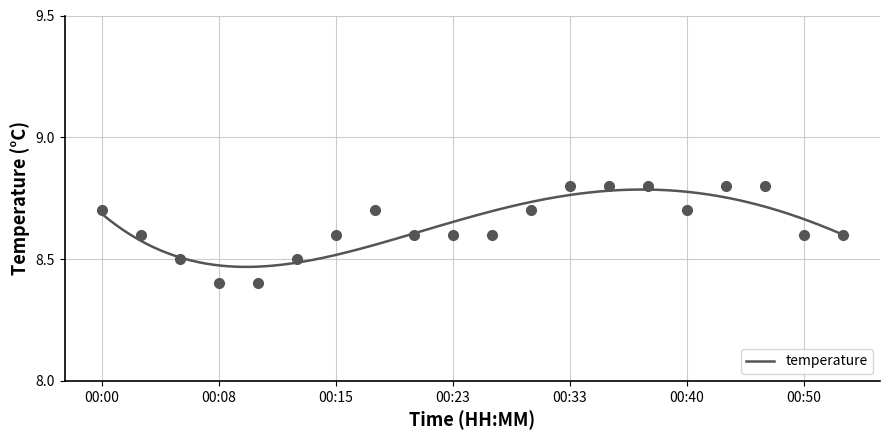

What is the difference between the maximum and second lowest values?

0.4